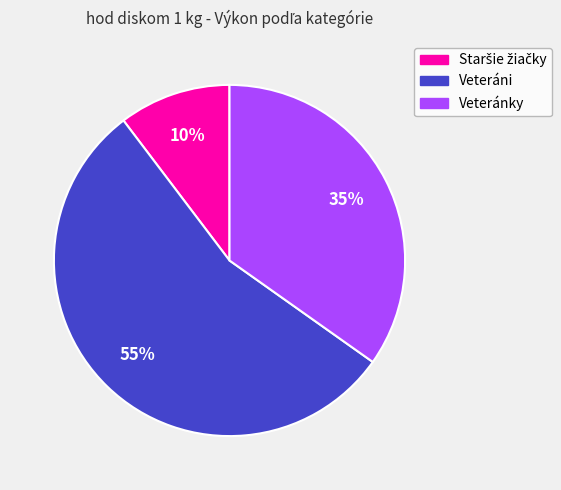

Is there any slice that represents more than half of the pie?

Yes